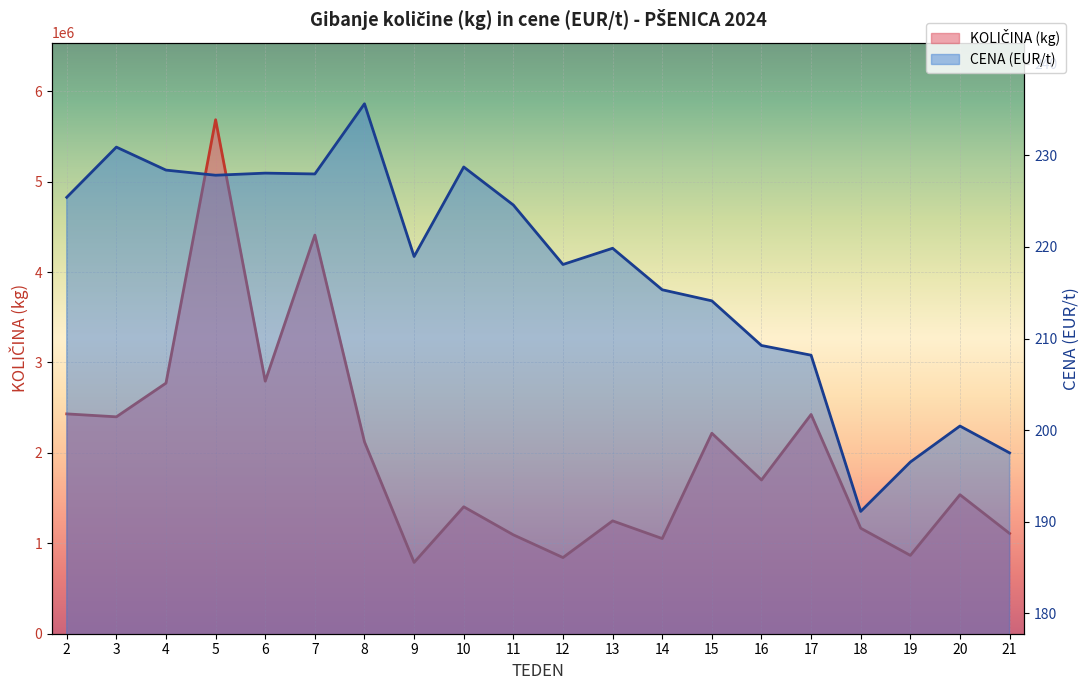

True or false: CENA (EUR/t) and KOLIČINA (kg) cross at least once.

False